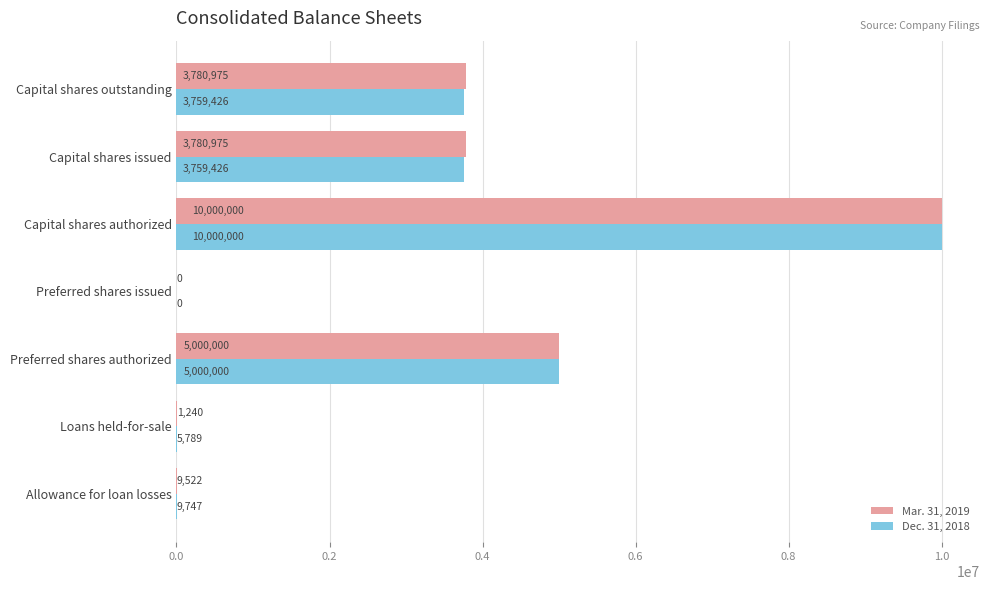

Between Allowance for loan losses and Preferred shares issued, which series saw the biggest shift?

Dec. 31, 2018